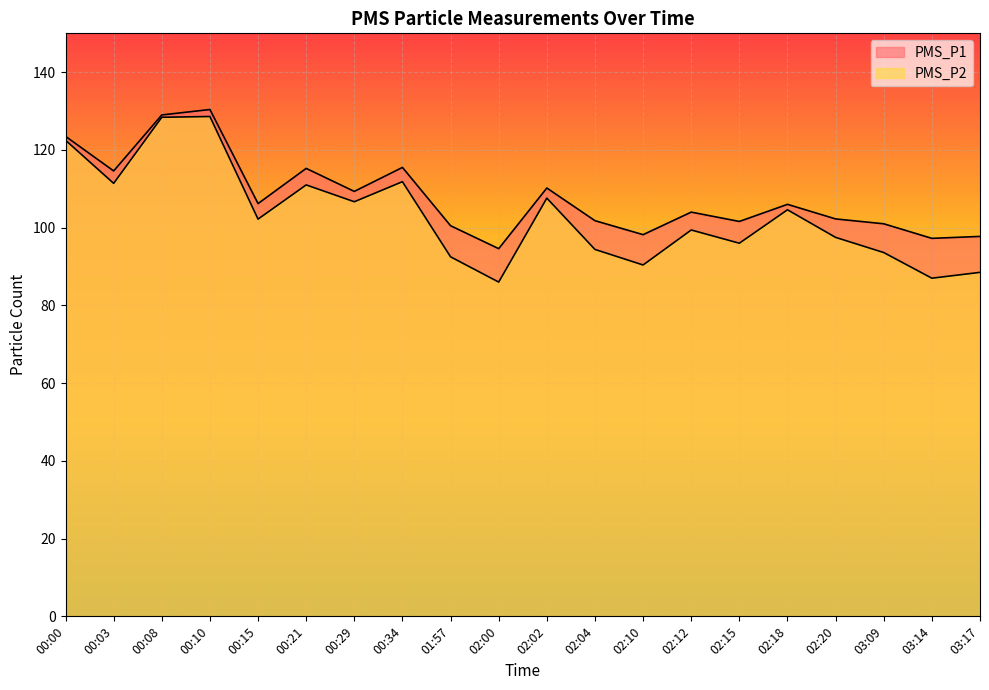

How many values in the PMS_P1 series exceed 106?

9